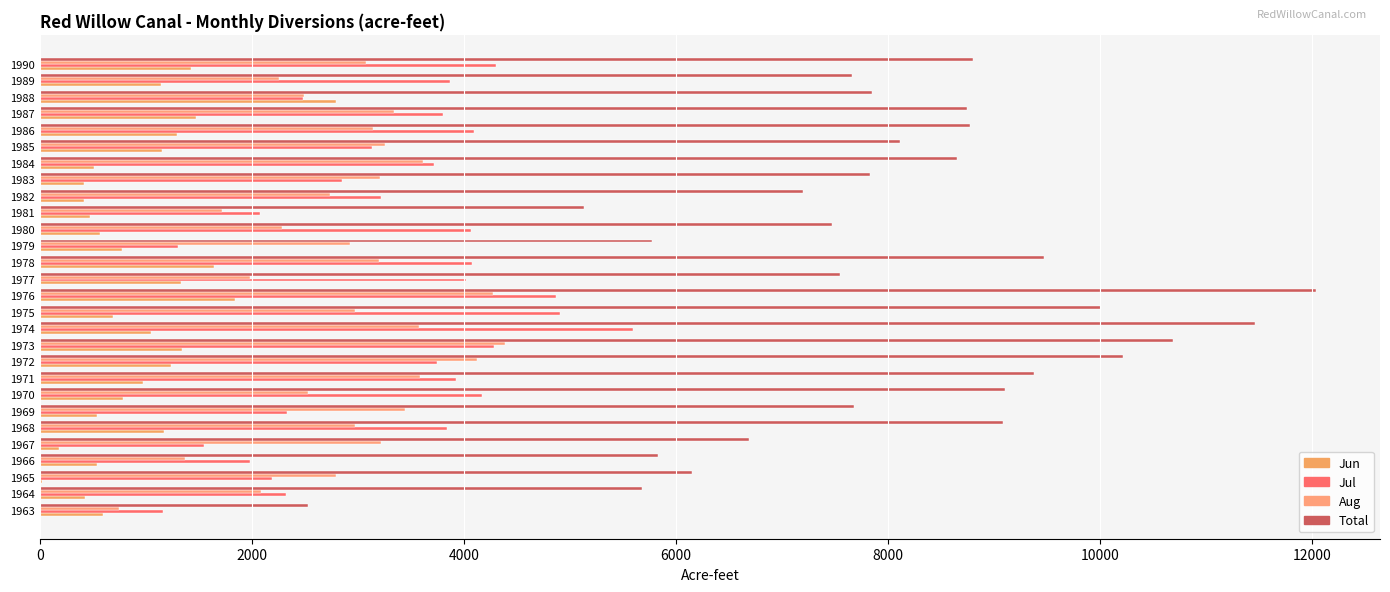

What is the sum of all Total values?

225537